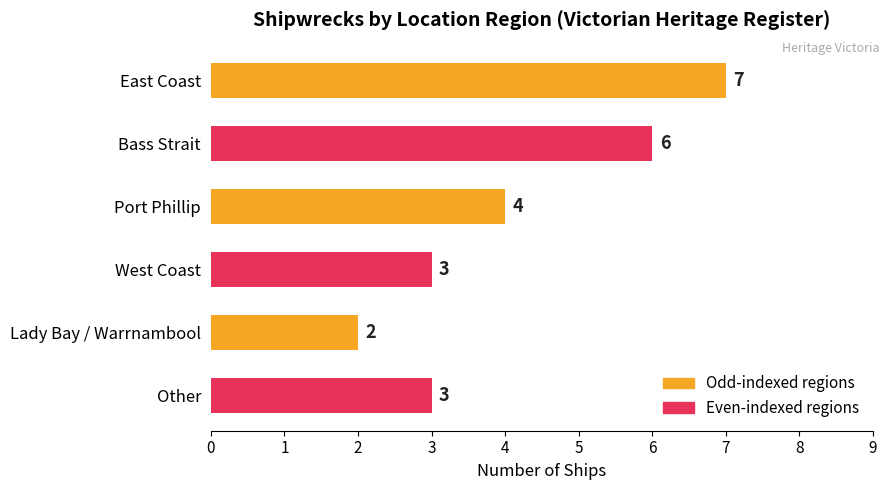

What is the average value?

4